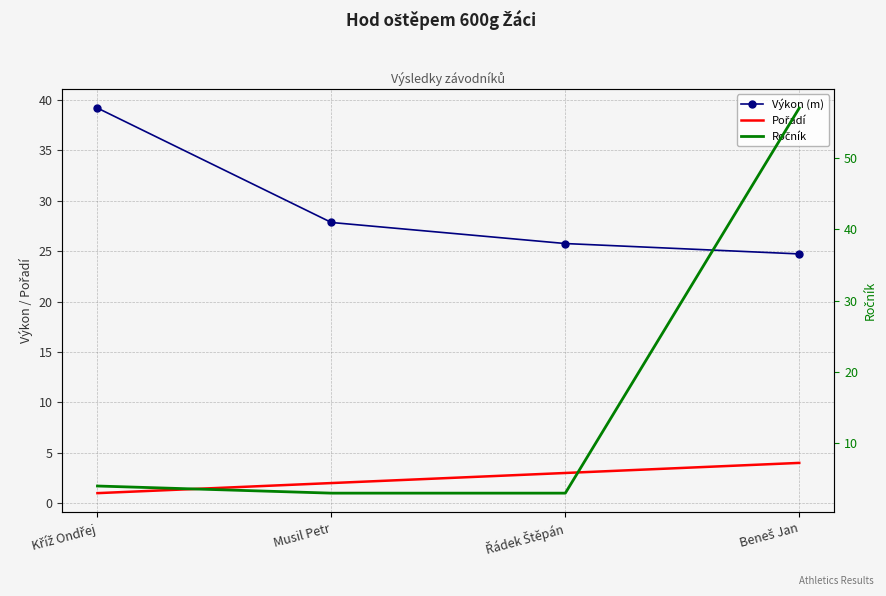

At which label is Výkon (m) closest to 31?

Musil Petr